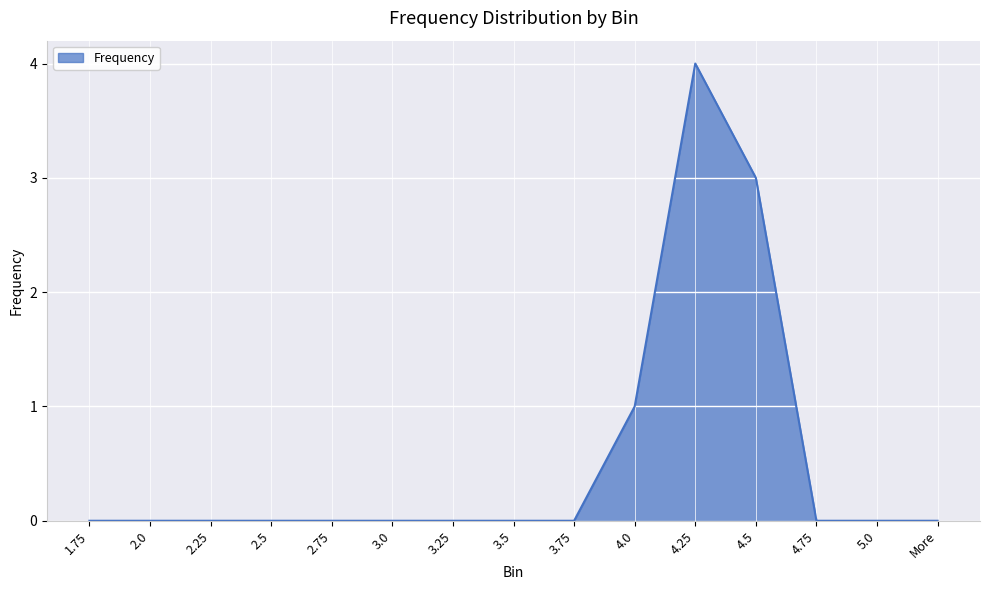

How many values are between 0 and 1?

13